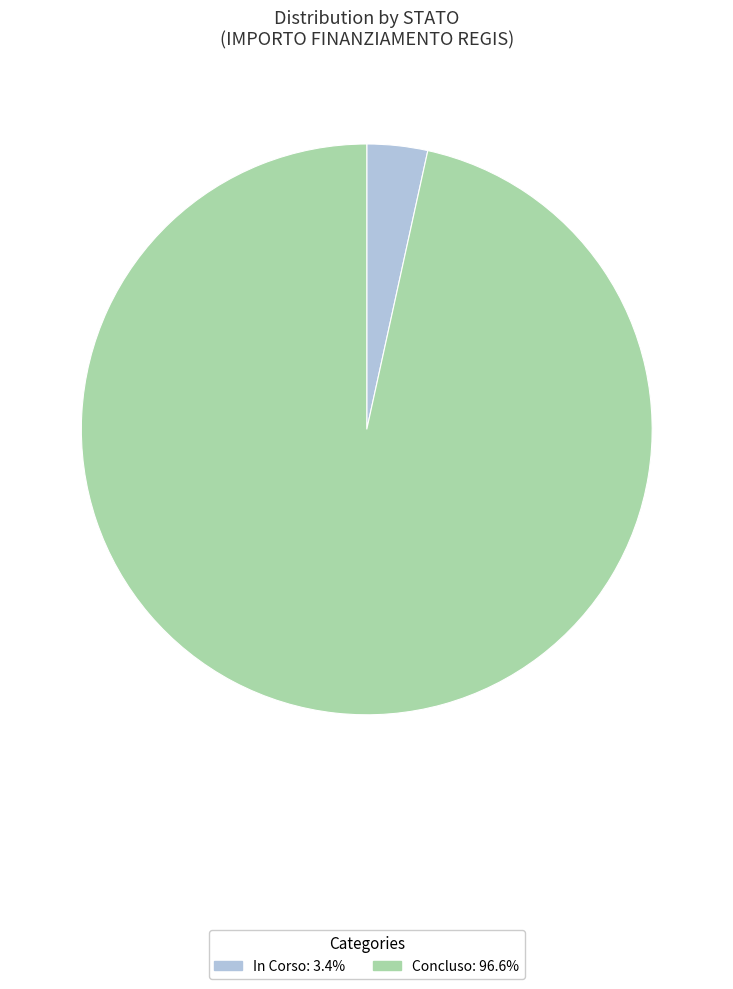

Do In Corso and Concluso together represent more than half of the pie?

Yes